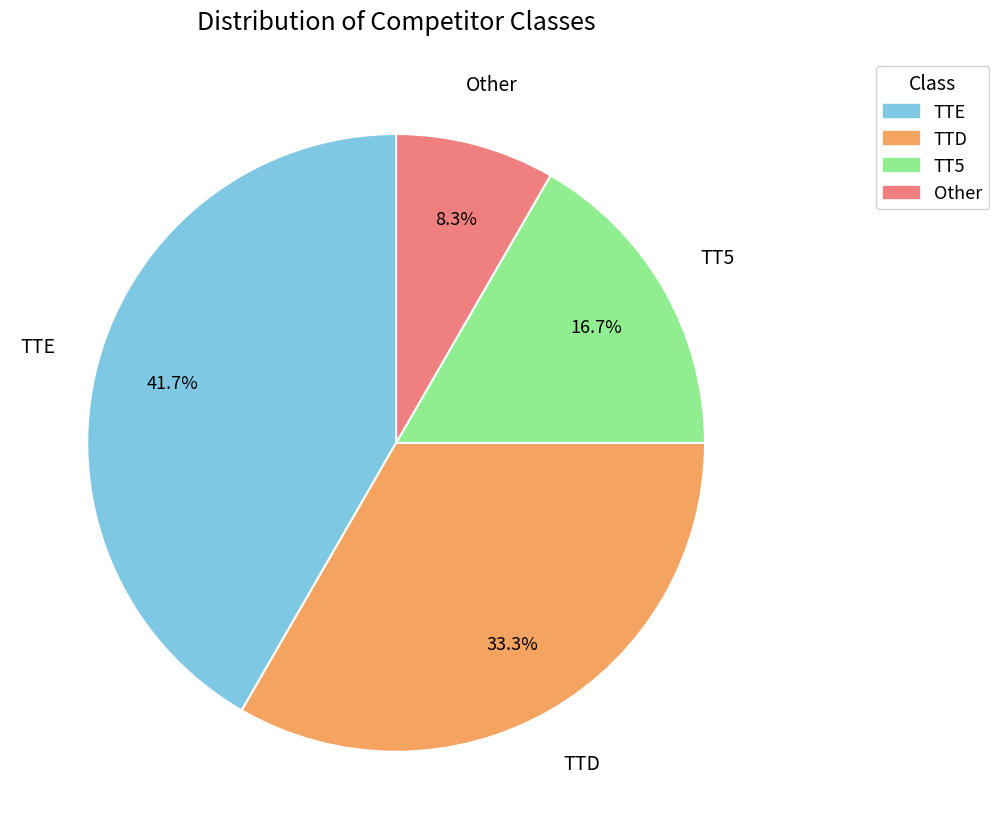

What portion of the pie excludes TTE?

58.3%